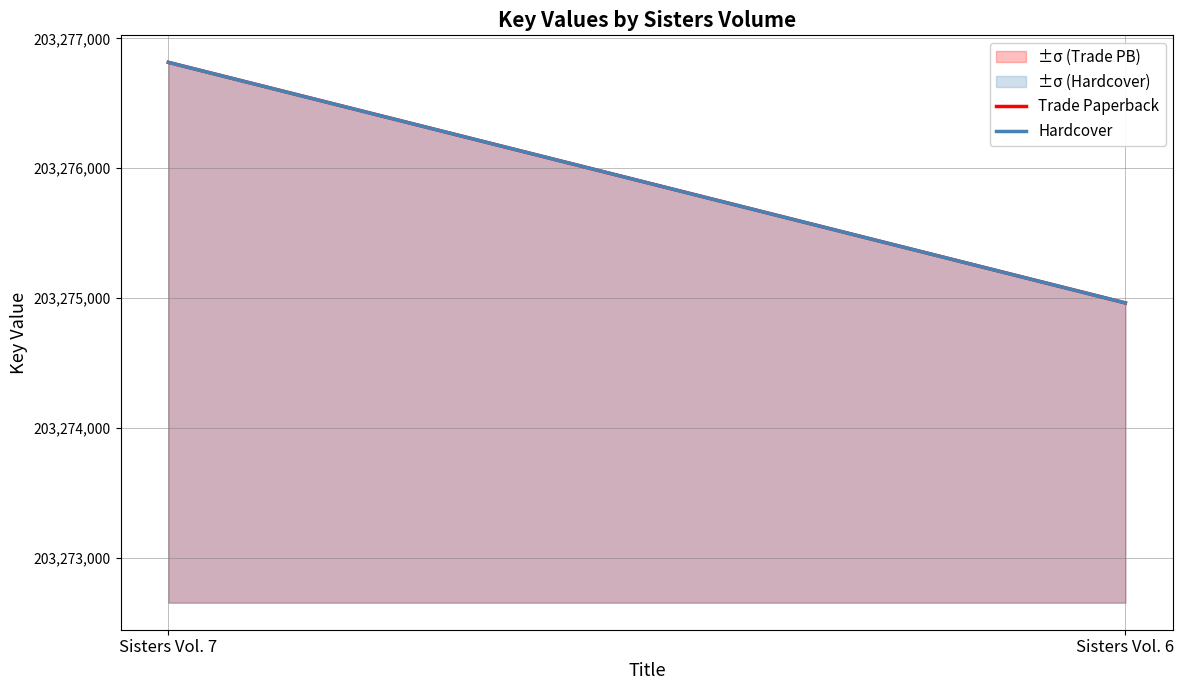

What is the maximum value shown in the chart?

203276816